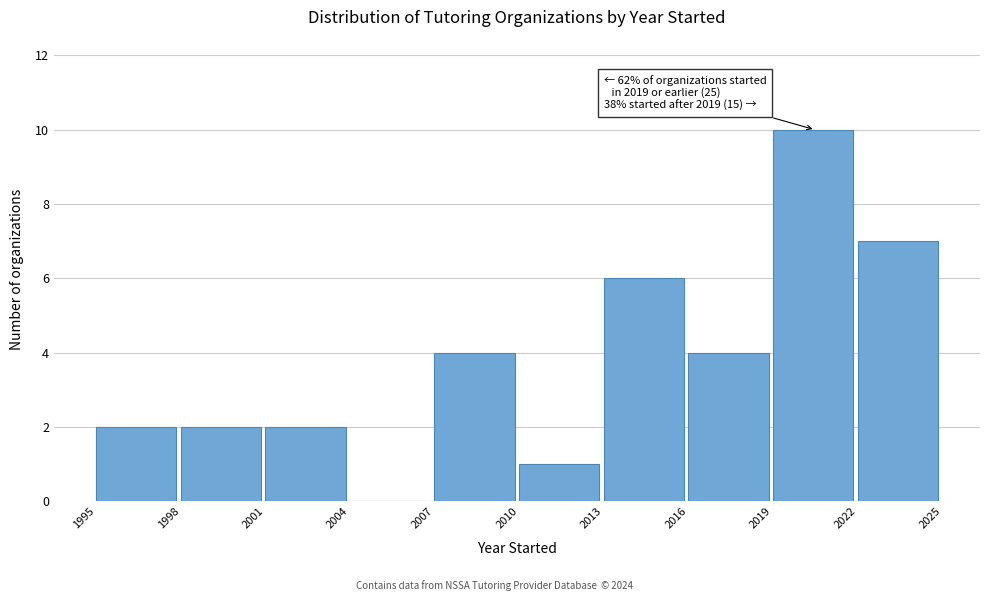

Over which range of the x-axis is the bar tallest?

2019 to 2022